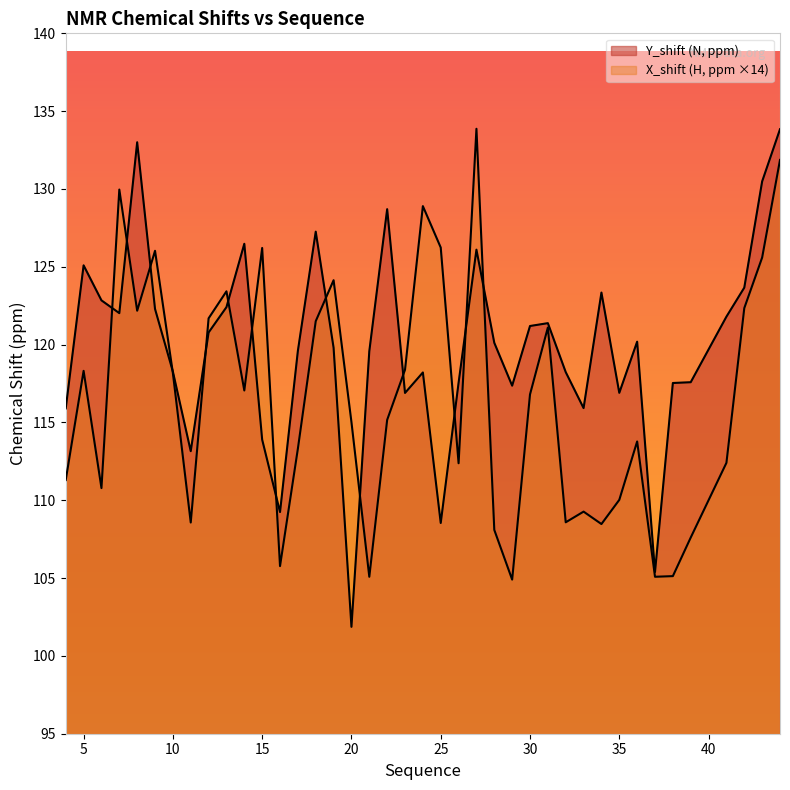

What is the sum of all Y_shift values?

4794.4